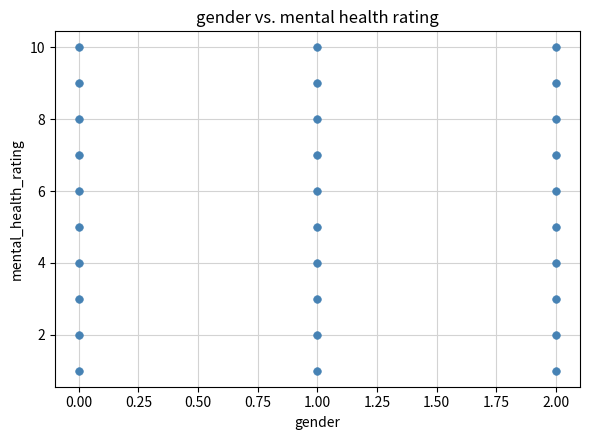

What is the range of Y values (max minus min)?

9